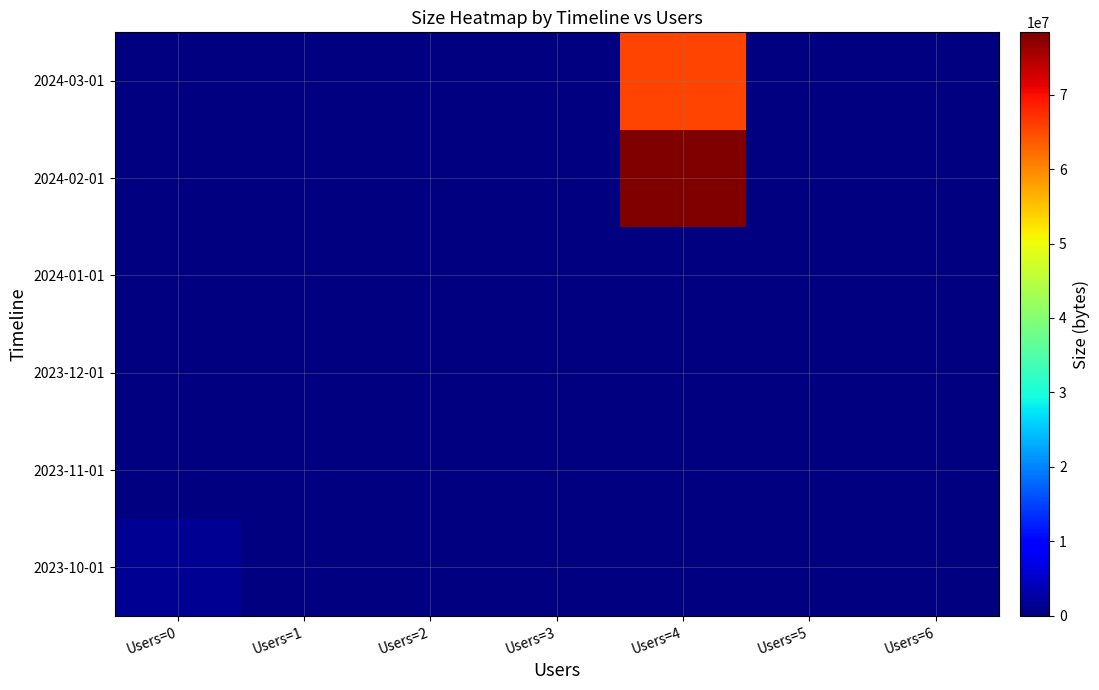

Where is 2023-11-01 nearest to the value 0?

Users=0